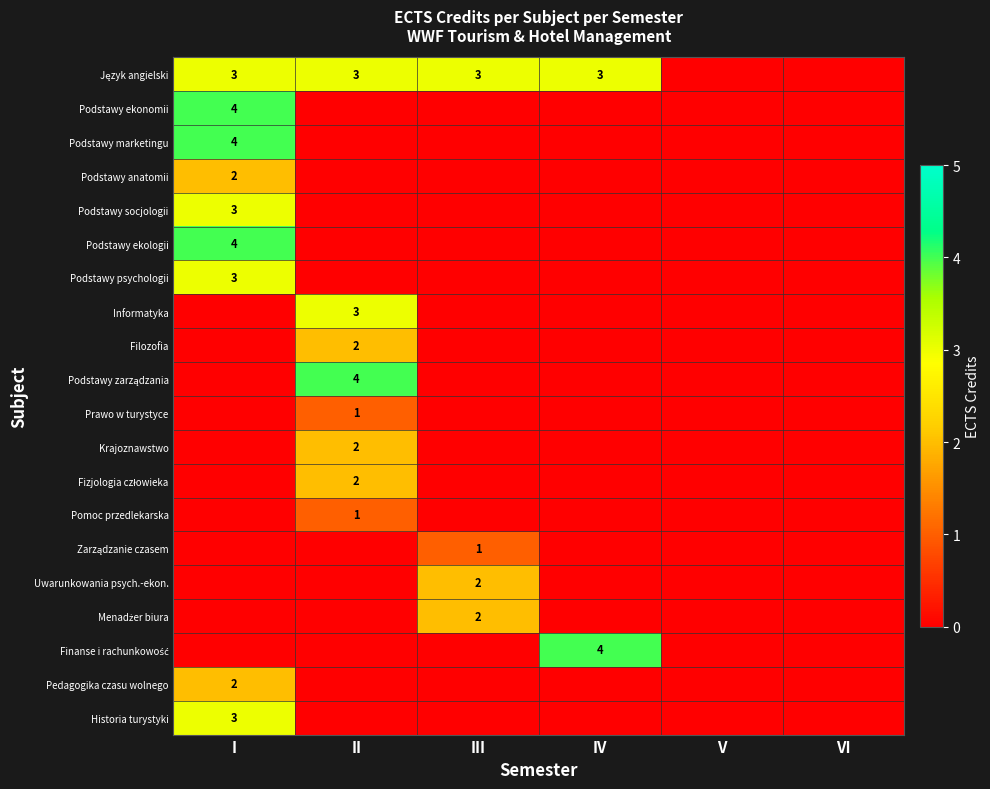

At how many categories does at least one series exceed 1?

4